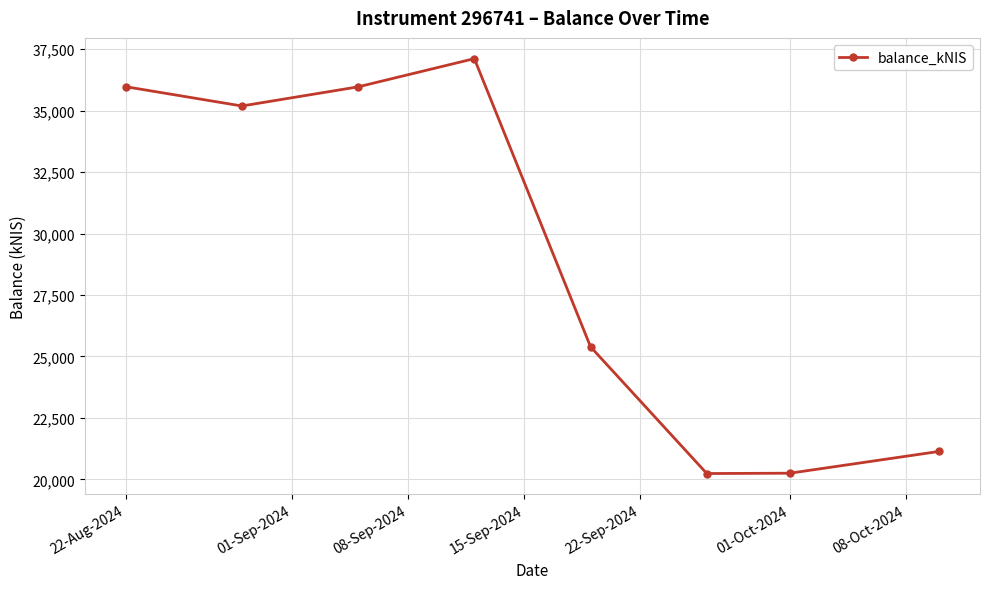

What is the sum of all values?

231267.2